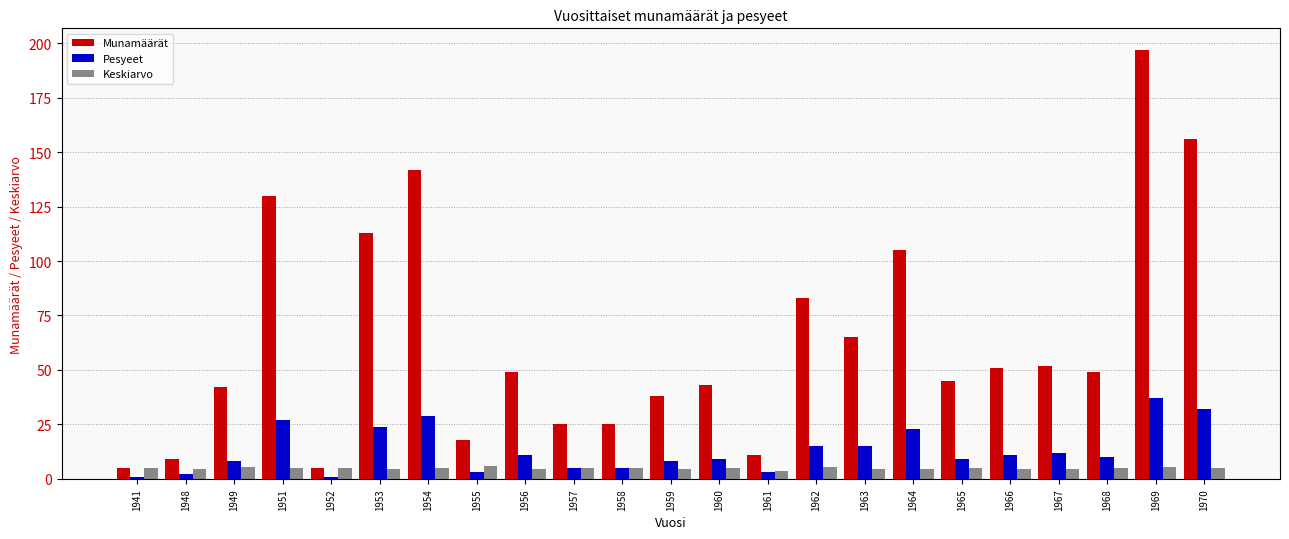

Is it true that Keskiarvo equals 6.0 at 1955?

True